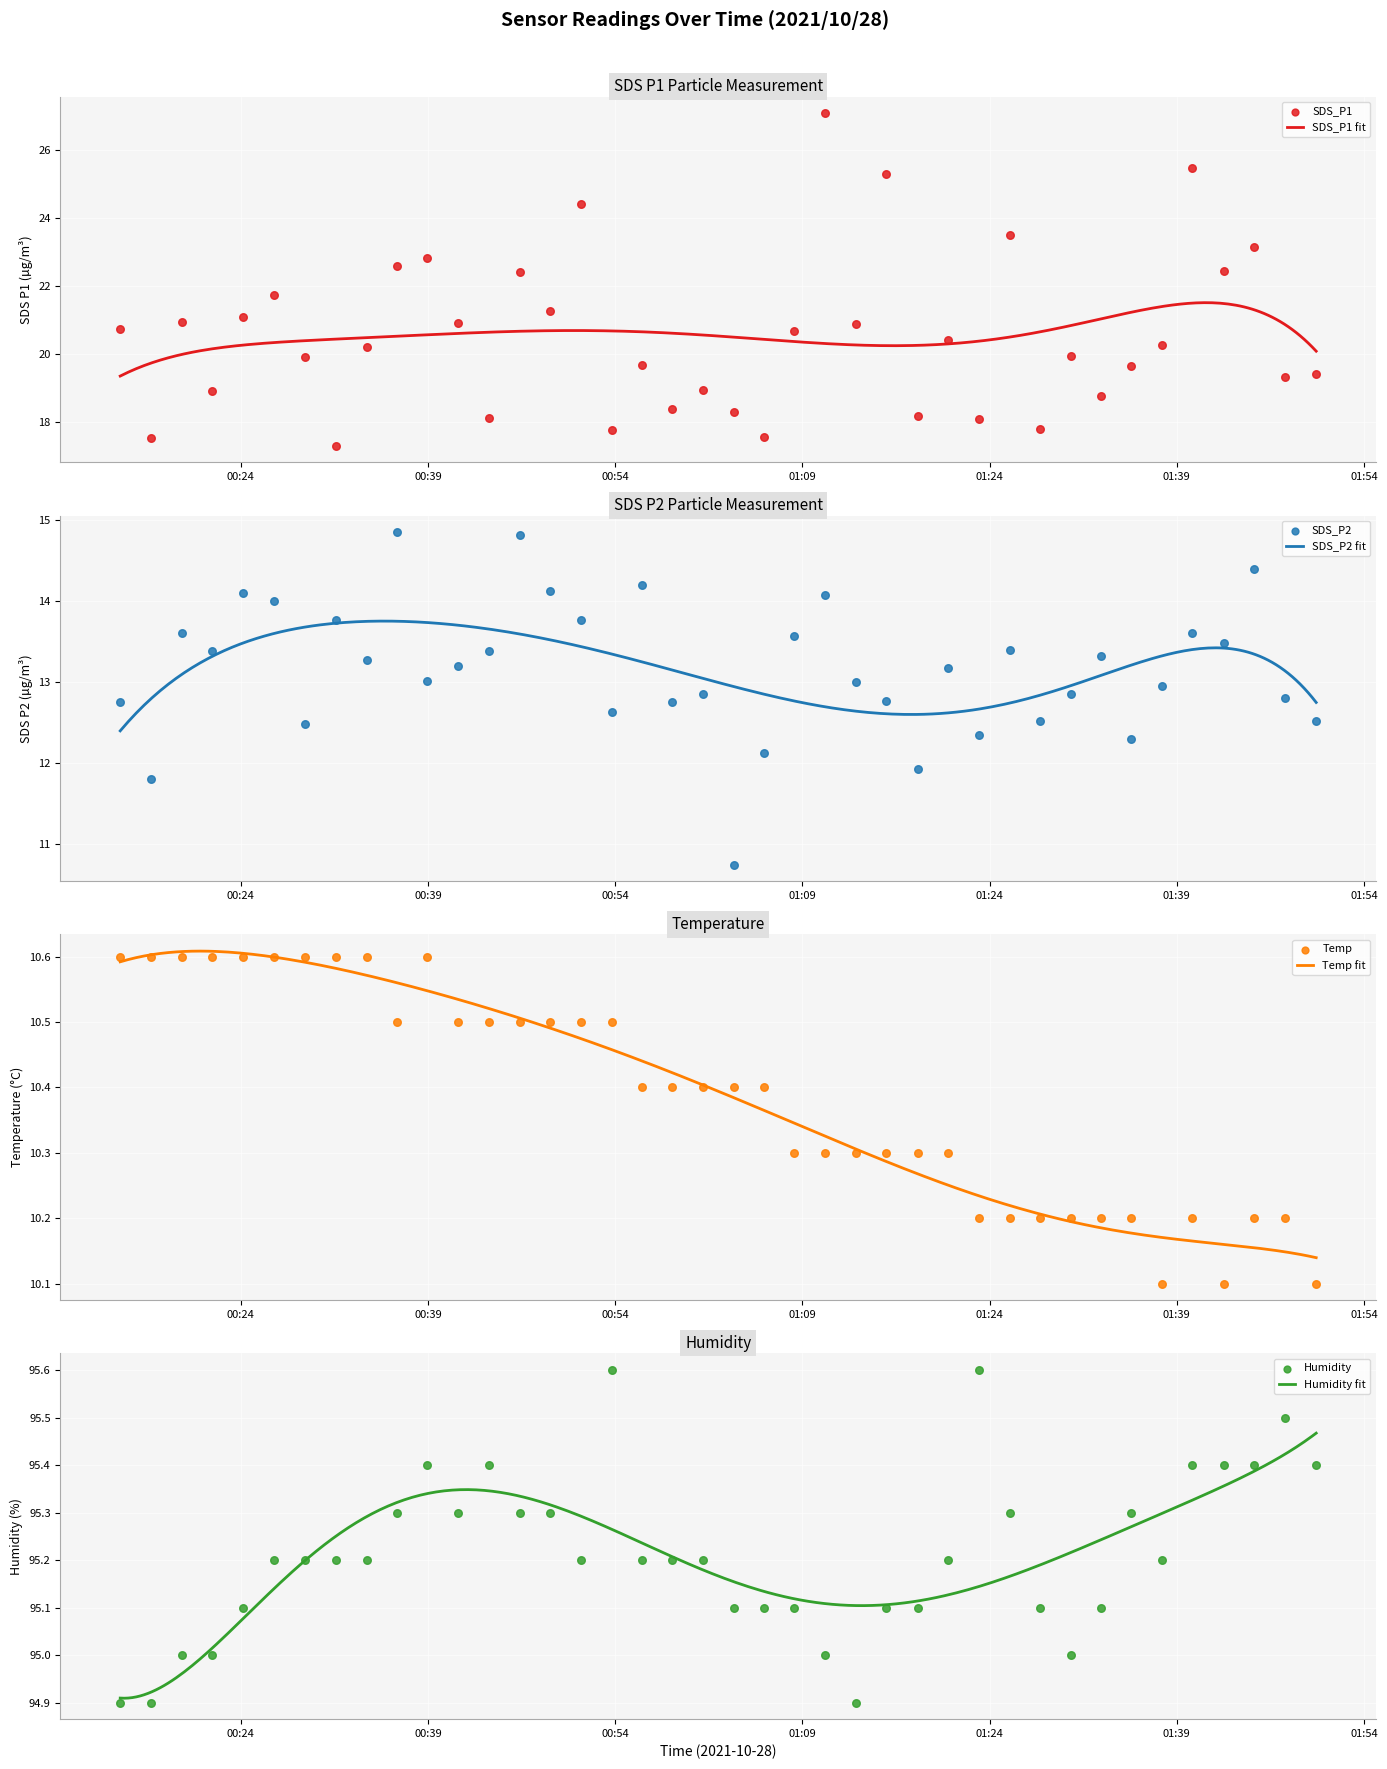

Which series has the widest spread of Y values?

SDS_P1